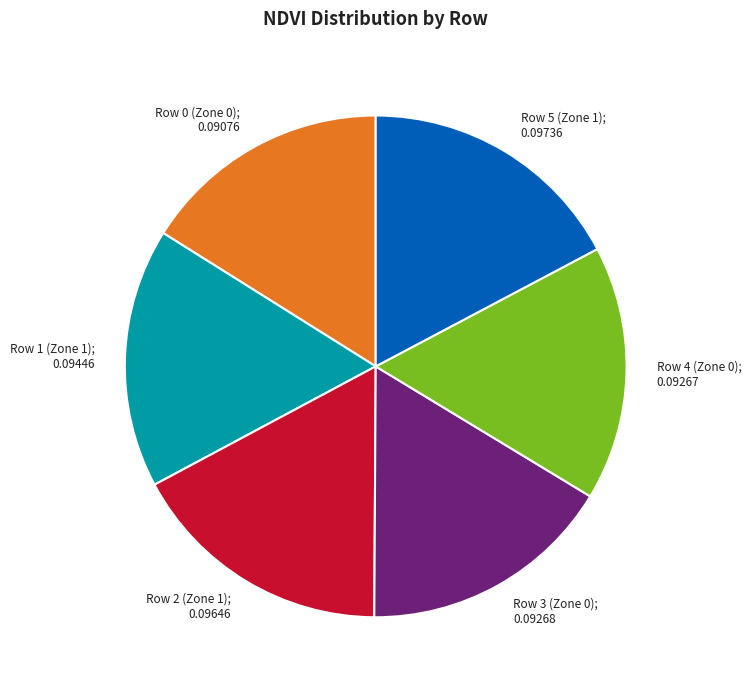

True or false: Row 0 (Zone 0); 0.09076 accounts for 22% of the total.

False